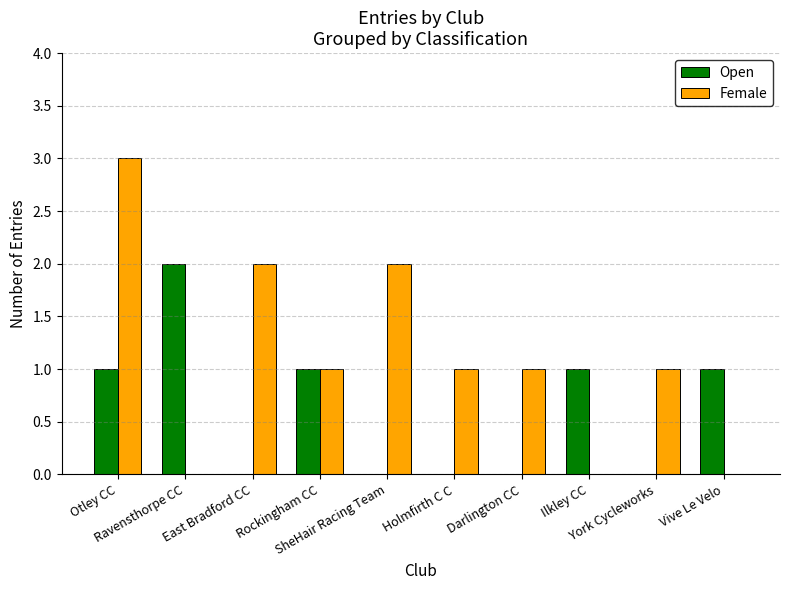

What is the sum of all Female values?

11